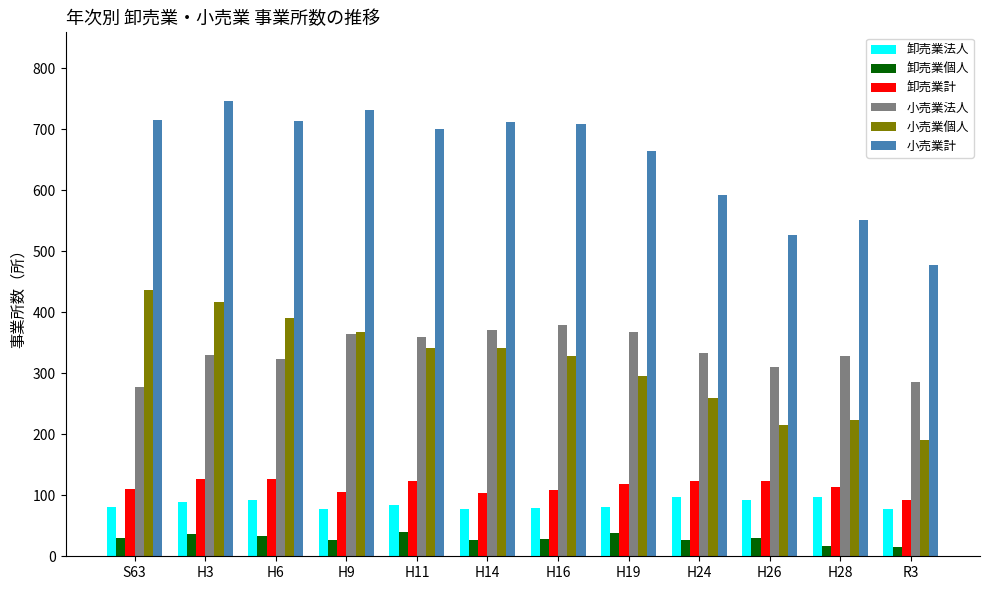

Read the 卸売業法人 value at H9, to the nearest 5.

80